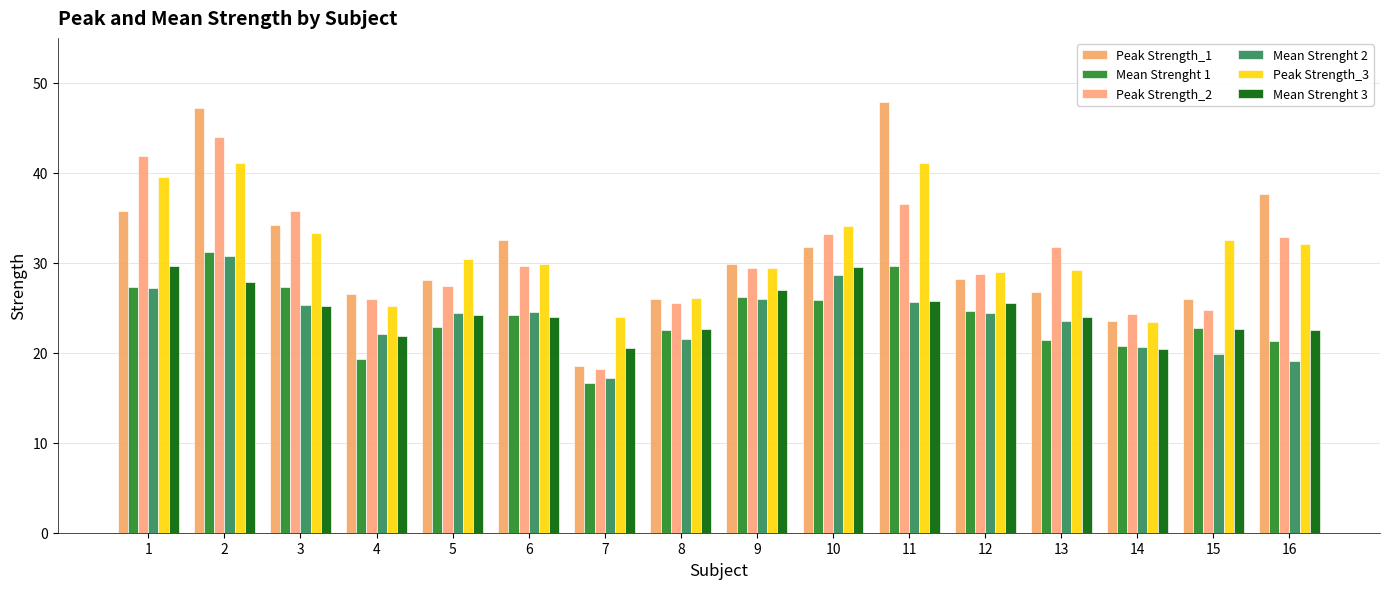

How many data points does each series have?

16